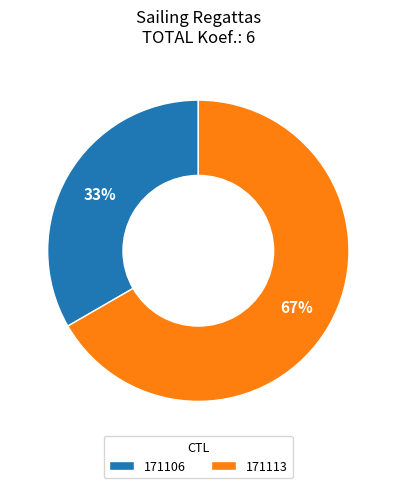

What is the smallest slice in the pie chart?

171106